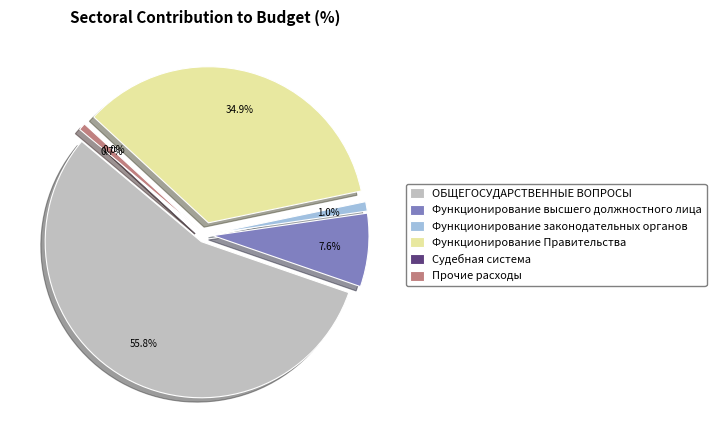

To the nearest percent, what is the average slice percentage?

17%